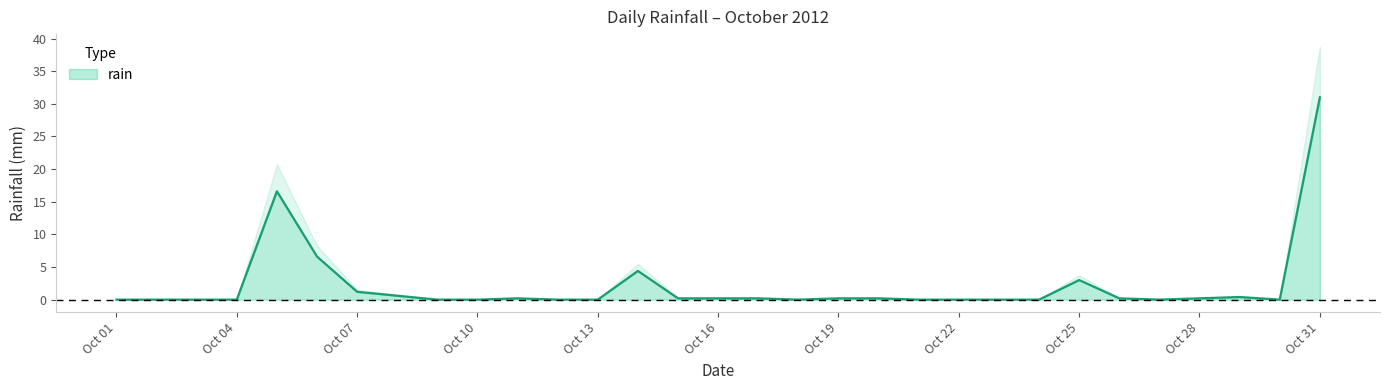

How many points are higher than both their immediate neighbors (excluding endpoints)?

5